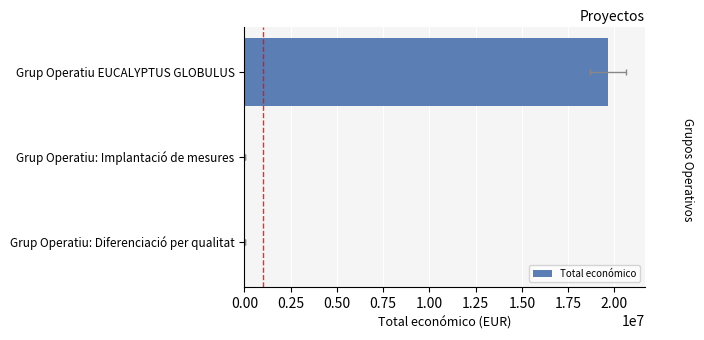

Reading left to right, what are all the values shown in this chart?

19639916	6000	5000